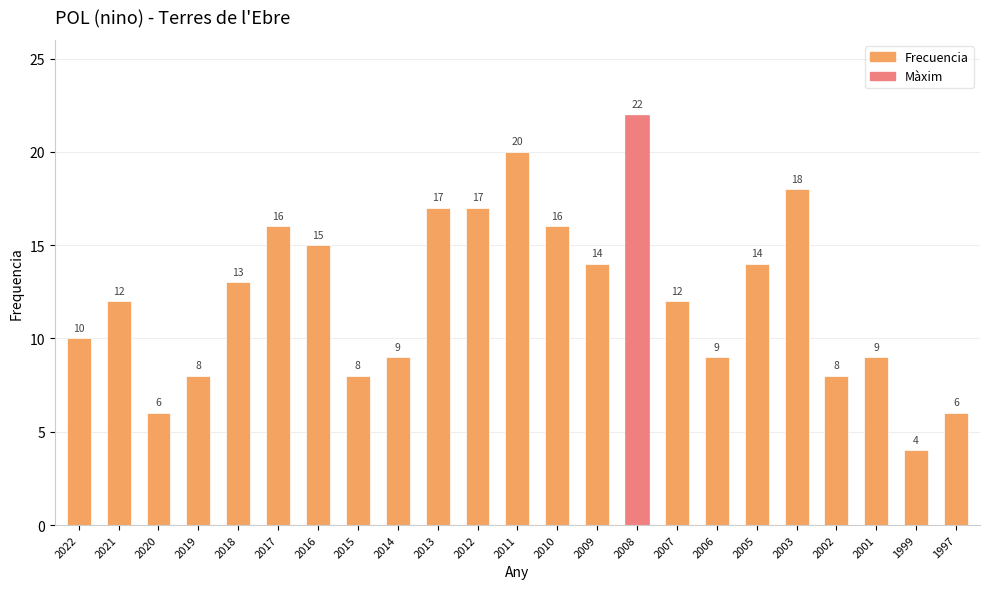

Approximately how many times larger is the value at 2012 compared to 2010?

1.1